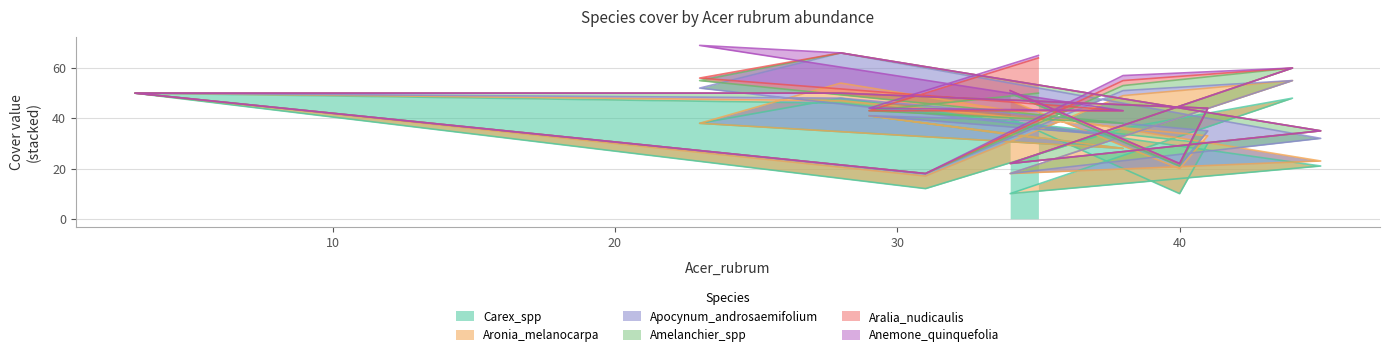

Which has a higher value, 7 or 12?

7